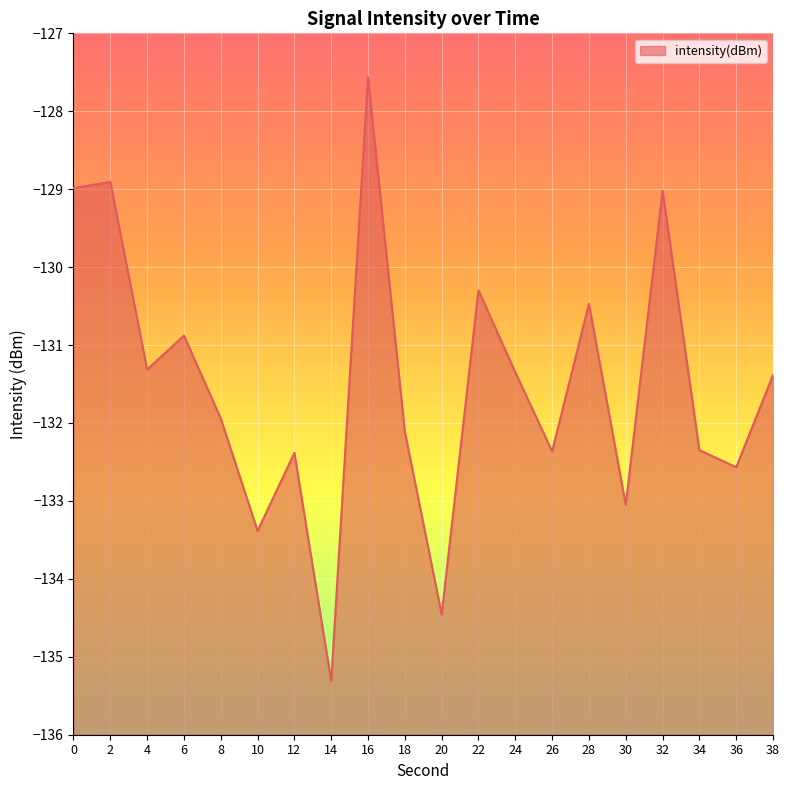

How many distinct data groups are displayed?

1